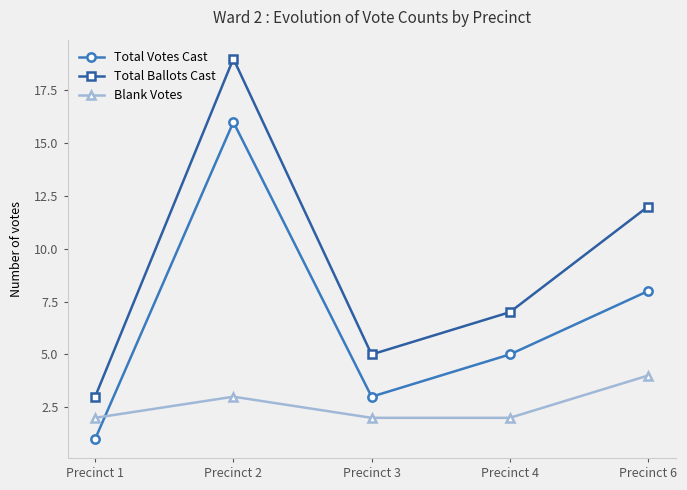

At which category is the sum across all series the highest?

Precinct 2